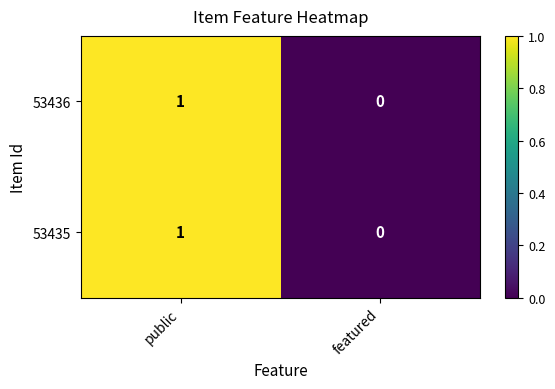

How many data points does each series have?

2